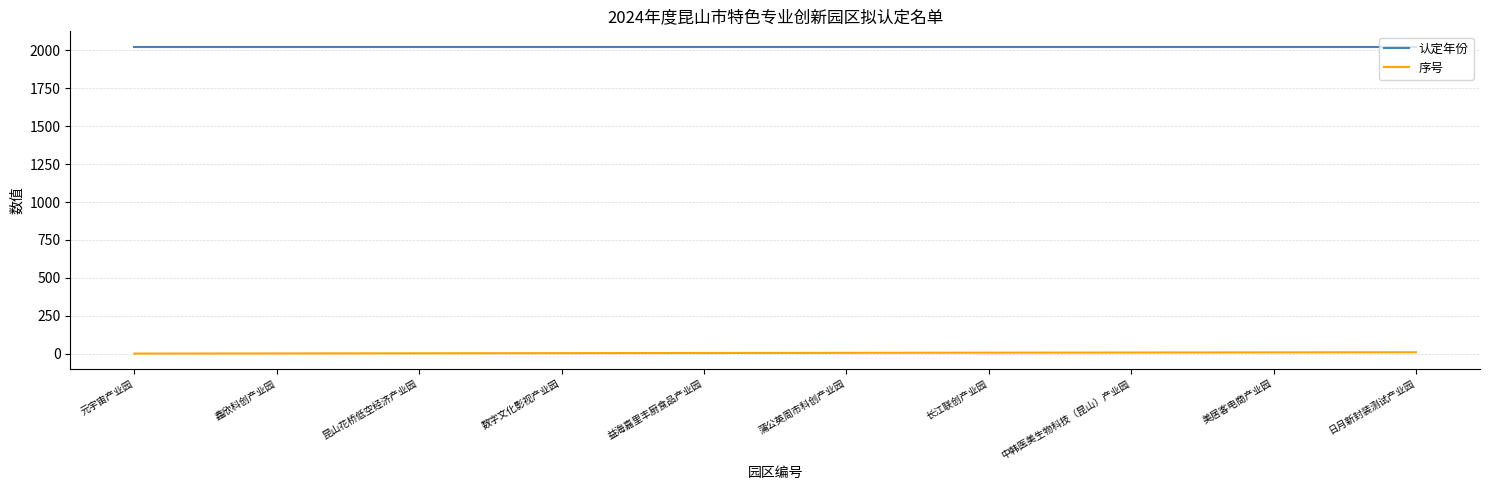

What is the sum of the 序号 values at 中韩医美生物科技（昆山）产业园 and 美居客电商产业园?

17